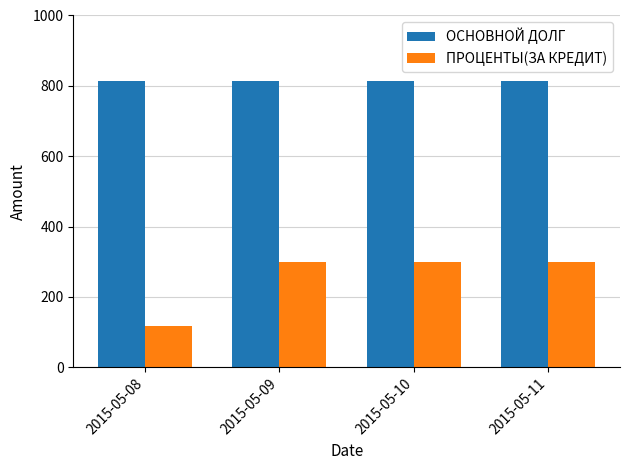

Are the bars horizontal?

No